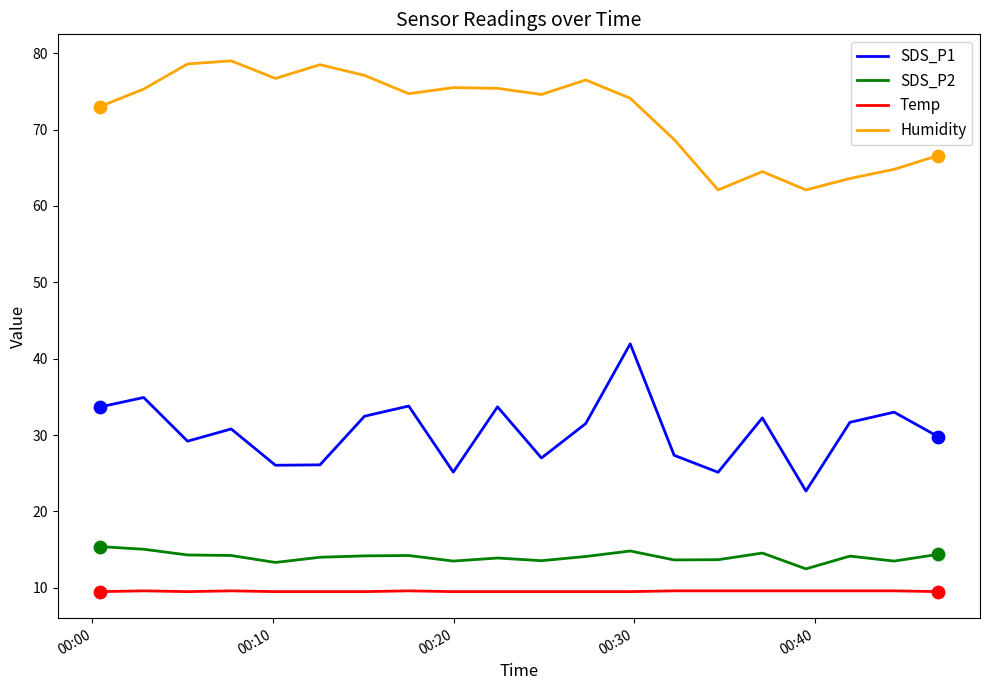

Which series has the largest total across all categories?

Humidity